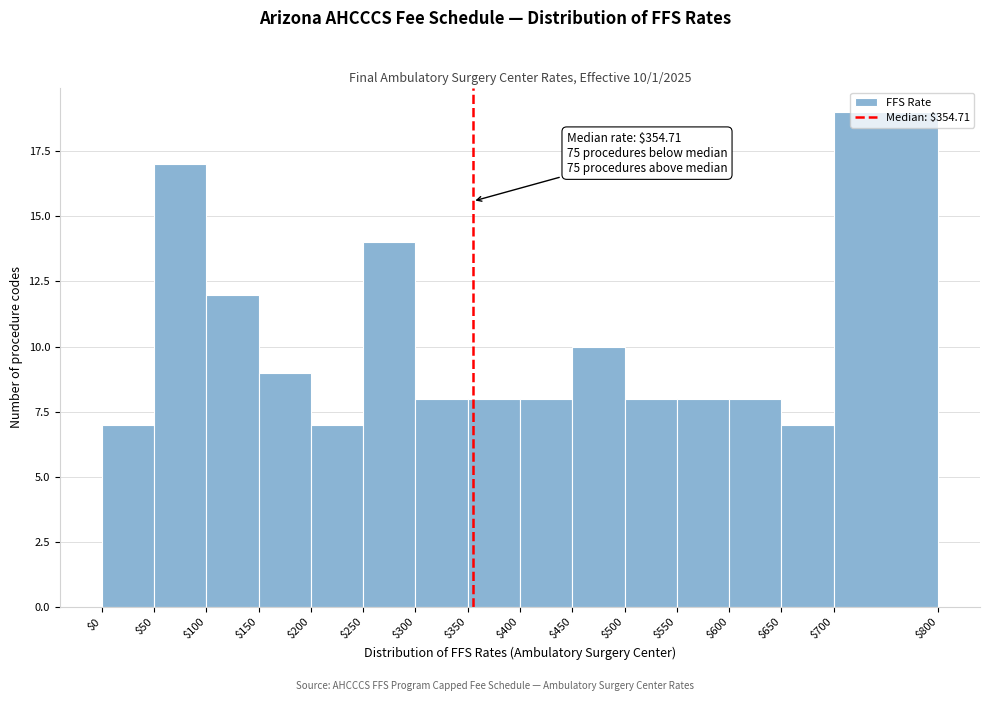

Which range on the x-axis has the tallest bar?

$700 to $800